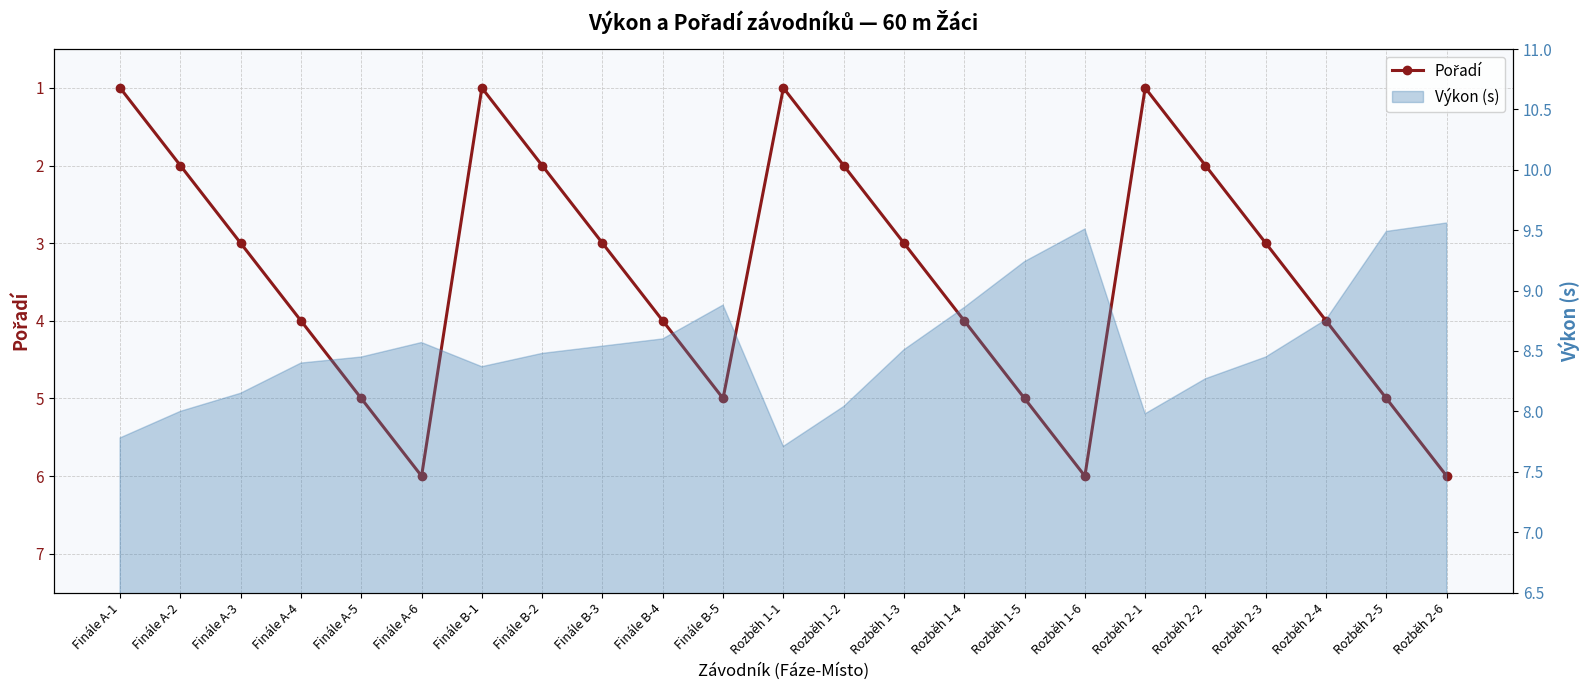

True or false: the data shows 1 at Rozběh 1-2.

False